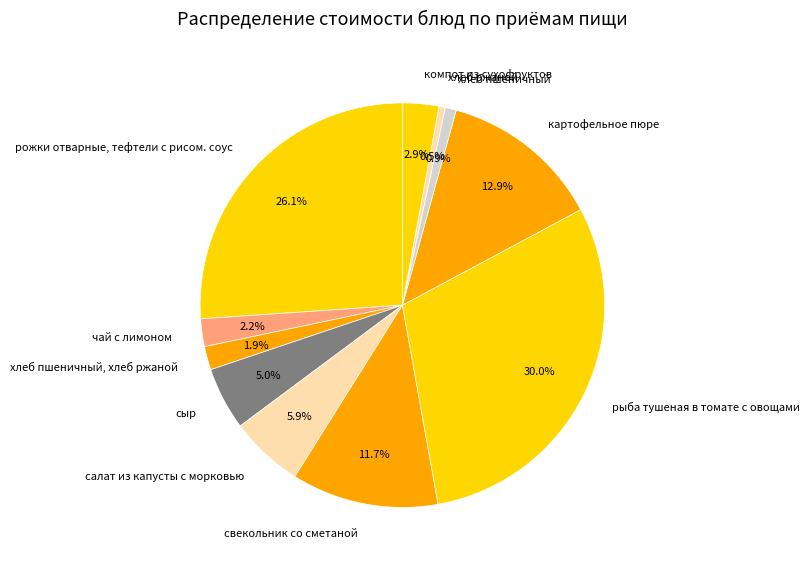

How many slices are in this pie chart?

11